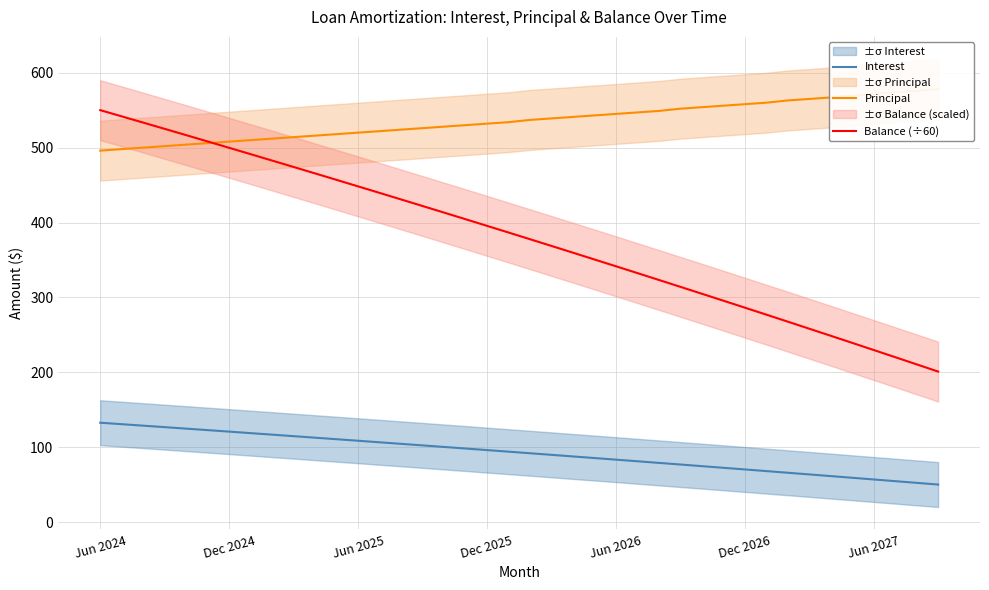

Where does the Principal series first go above 537?

21